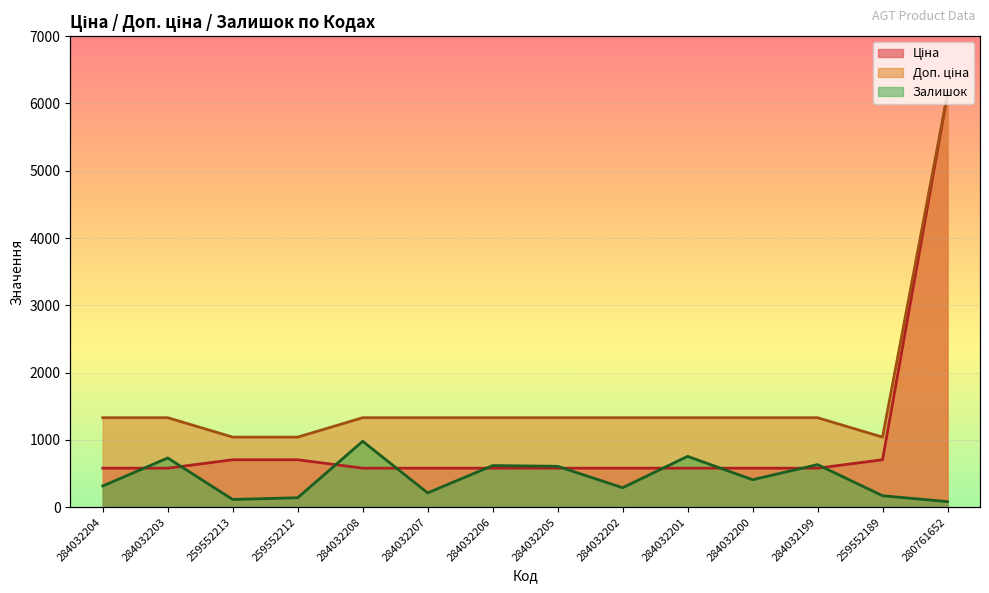

What is the difference between the highest and lowest values at 259552189?

871.0